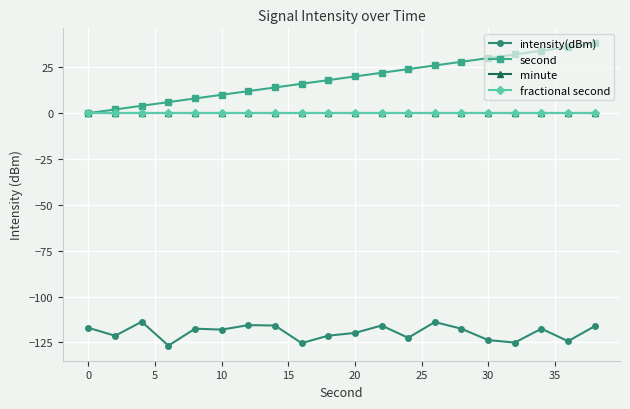

Reading left to right, transcribe all the data shown in this chart.

intensity(dBm): -117.1	-121.4	-113.7	-126.8	-117.5	-118.0	-115.6	-115.8	-125.4	-121.4	-119.9	-115.8	-122.5	-113.9	-117.6	-123.8	-125.1	-117.5	-124.4	-116.2
second: 0.0	2.0	4.0	6.0	8.0	10.0	12.0	14.0	16.0	18.0	20.0	22.0	24.0	26.0	28.0	30.0	32.0	34.0	36.0	38.0
minute: 0.0	0.0	0.0	0.0	0.0	0.0	0.0	0.0	0.0	0.0	0.0	0.0	0.0	0.0	0.0	0.0	0.0	0.0	0.0	0.0
fractional second: 0.0	0.0	0.0	0.0	0.0	0.0	0.0	0.0	0.0	0.0	0.0	0.0	0.0	0.0	0.0	0.0	0.0	0.0	0.0	0.0